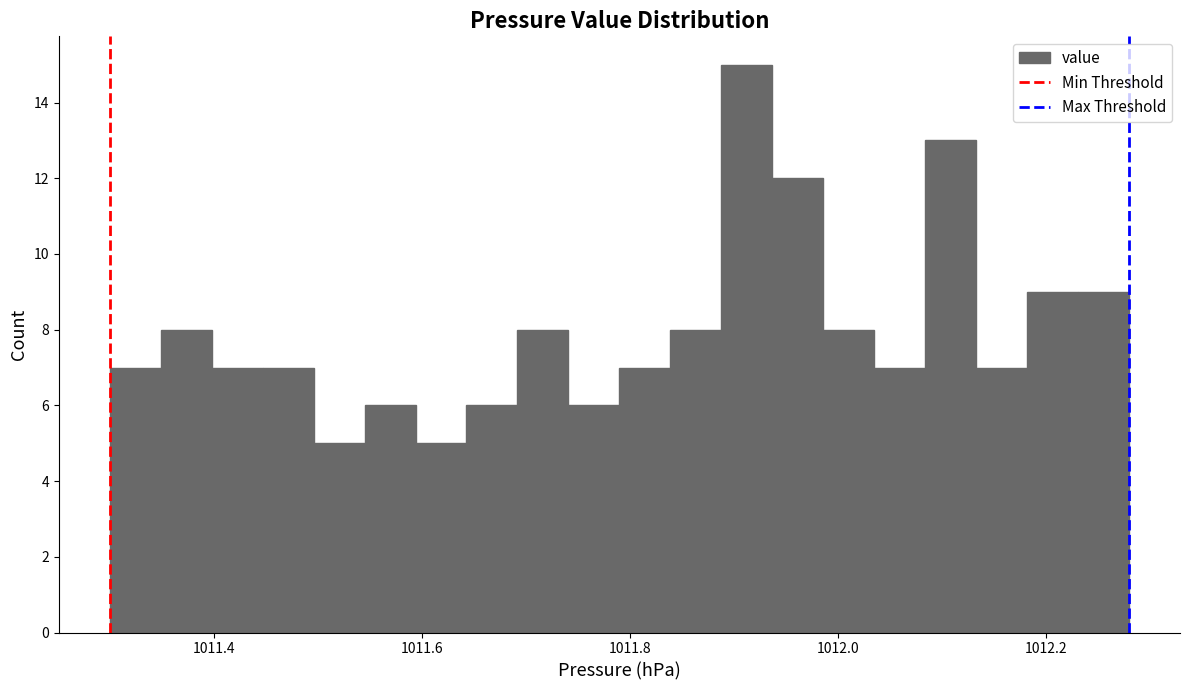

Around what value on the x-axis is the tallest bar? Give the approximate position of its centre, as read against the axis.

1011.92